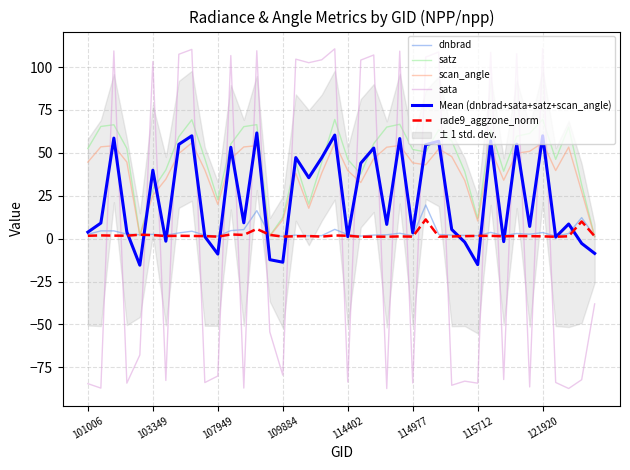

List the series in order of their peak value, highest first.

sata, satz, Mean (dnbrad+sata+satz+scan_angle), scan_angle, dnbrad, rade9_aggzone_norm